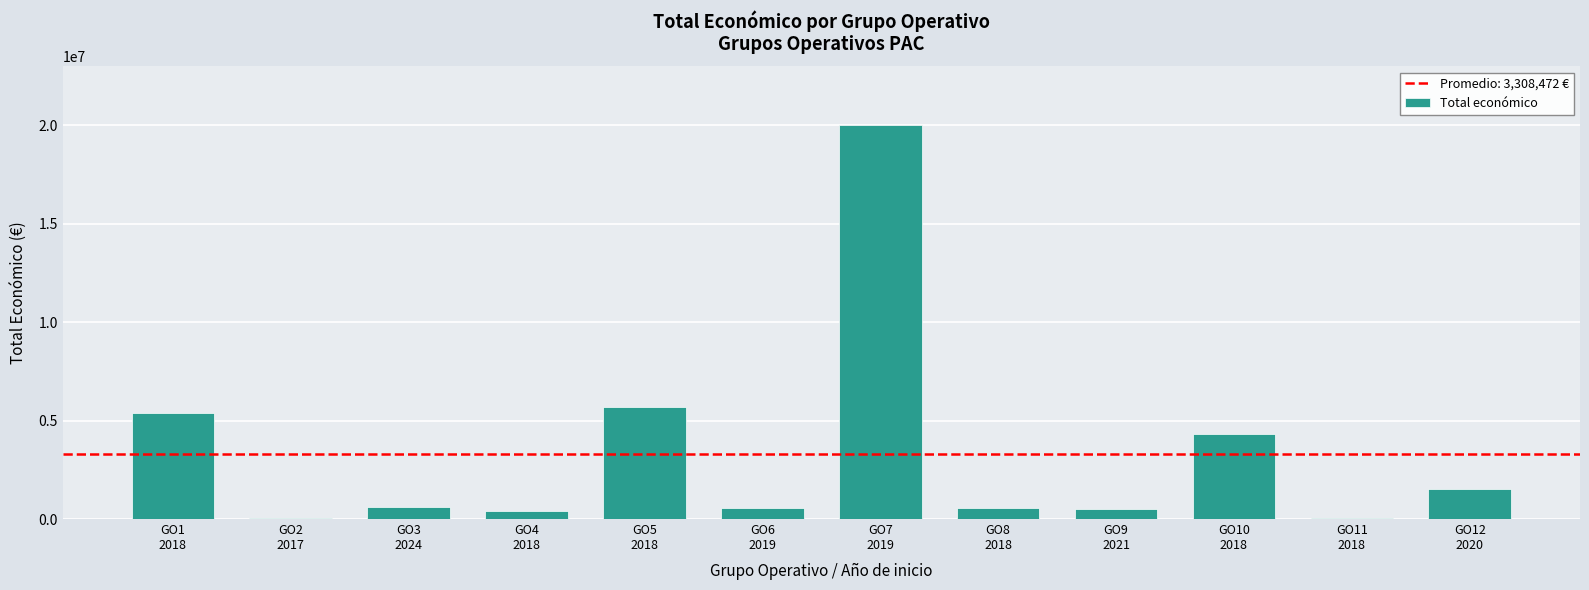

What is the sum of all values?

39701669